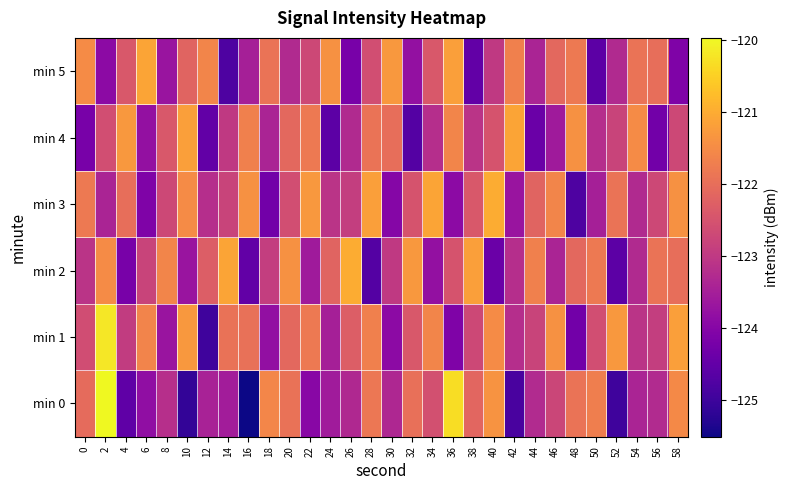

What is the maximum value shown in the chart?

-120.0